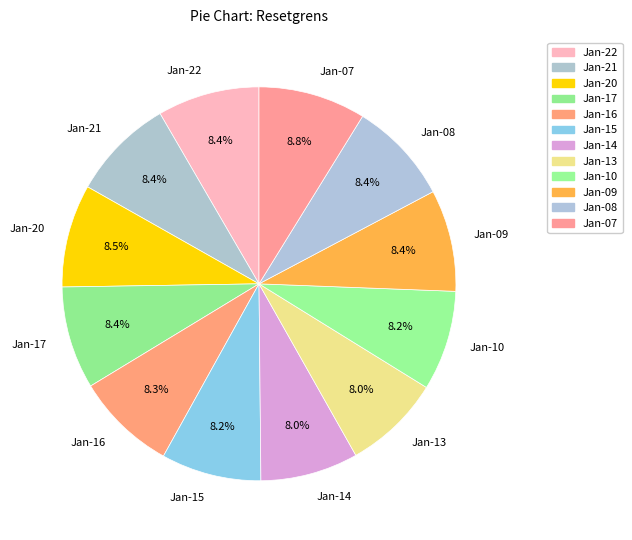

How many slices are in this pie chart?

12